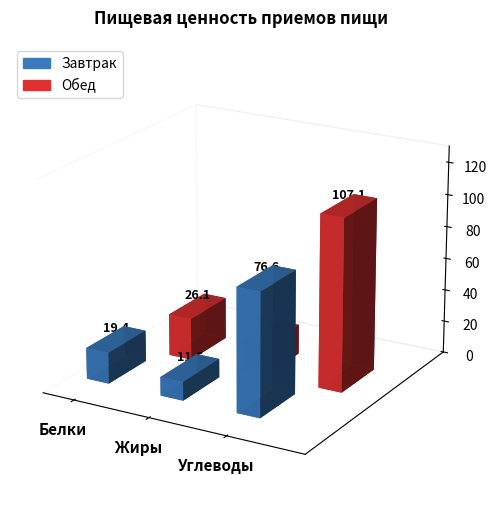

Is it true that Завтрак equals 11.6 at Жиры?

True